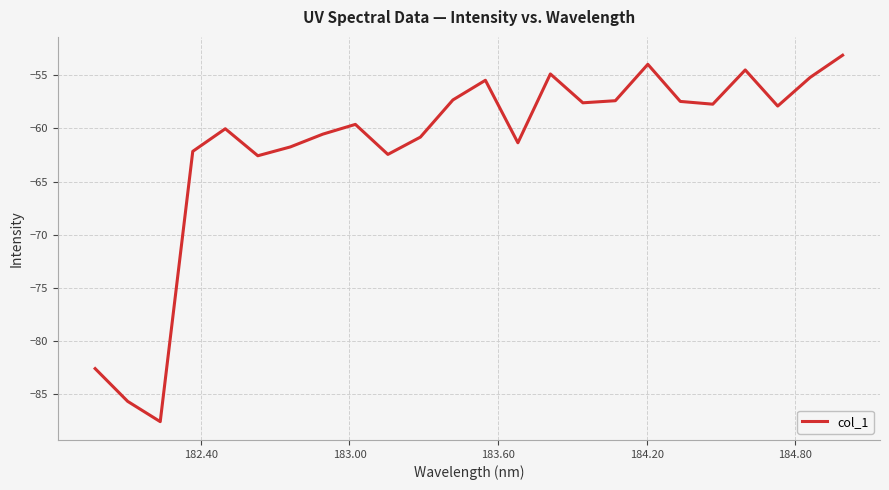

What is the maximum value shown in the chart?

-53.1